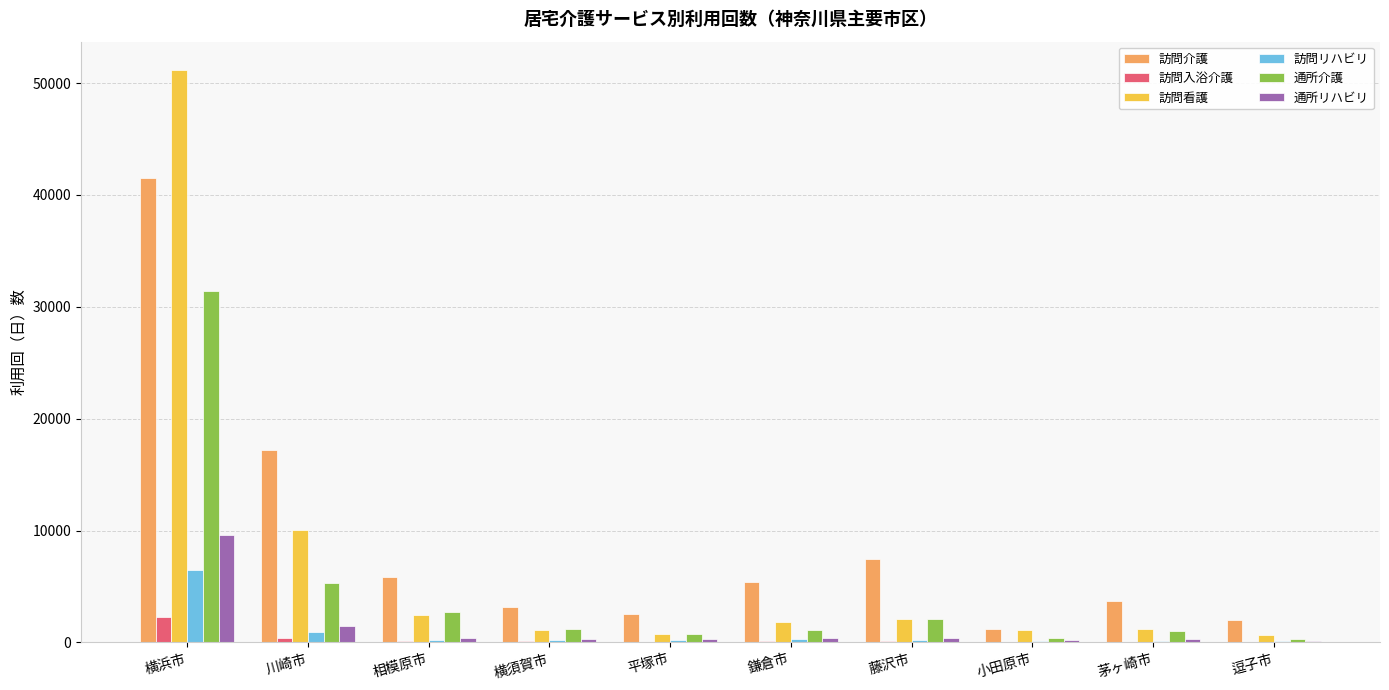

How many groups of bars are there?

10